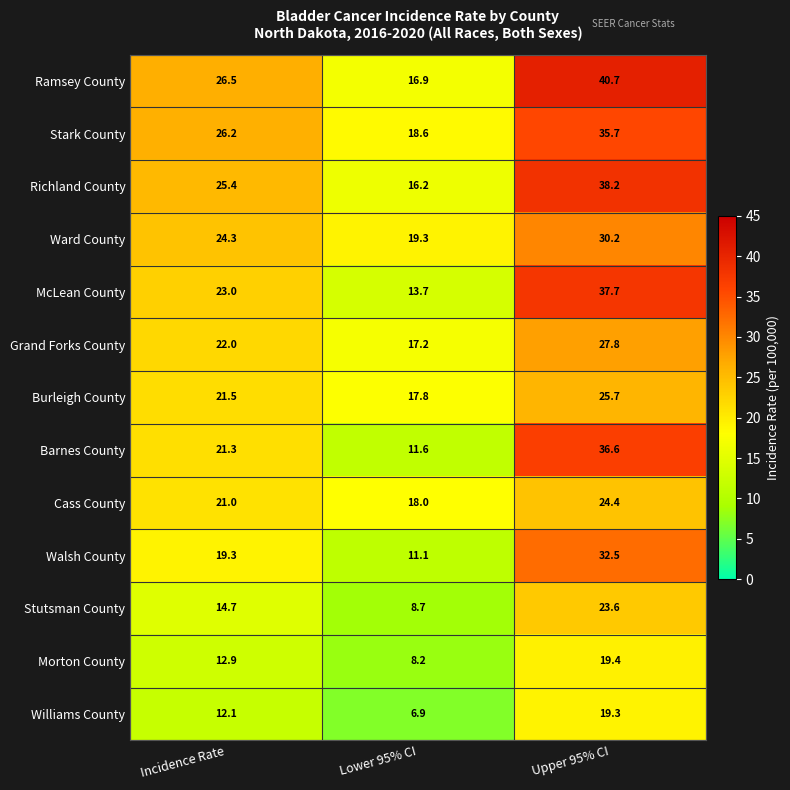

What is the difference between the Burleigh County values at Upper 95% CI and Incidence Rate?

4.2